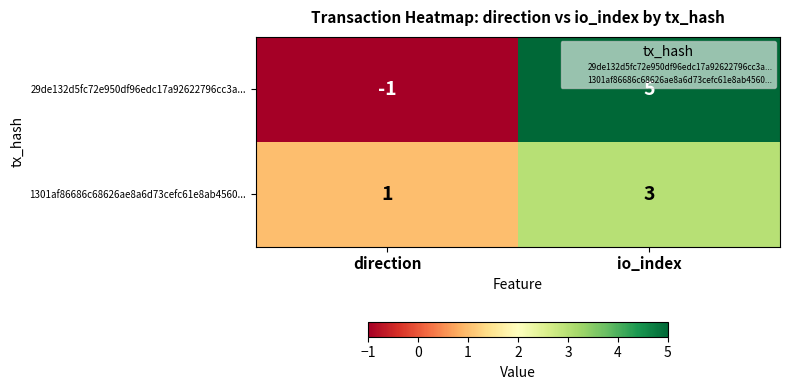

Reading left to right, extract all data points from this chart.

29de132d5fc72e950df96edc17a92622796cc3a...: -1	5
1301af86686c68626ae8a6d73cefc61e8ab4560...: 1	3